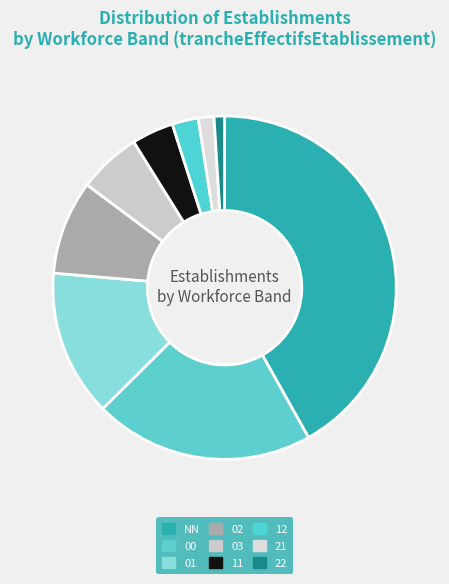

What is the change in value from 00 to 01?

-14